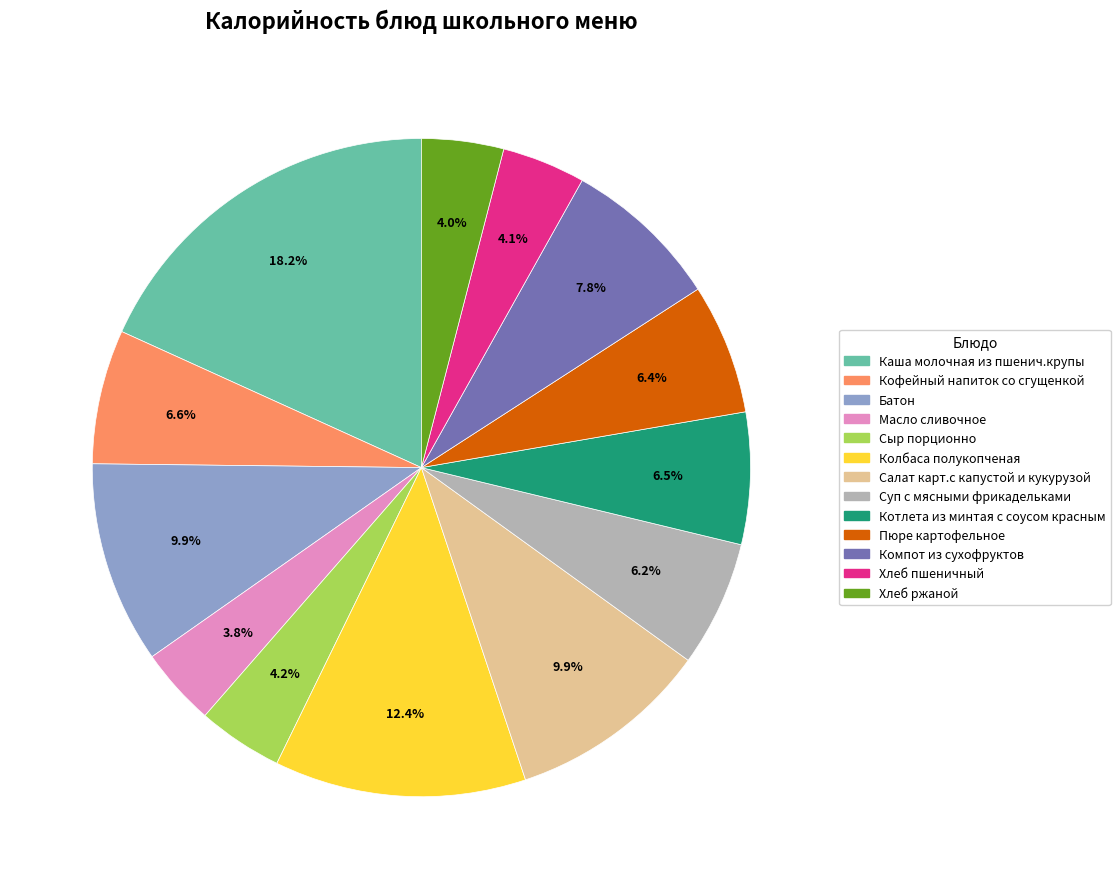

Does Каша молочная из пшенич.крупы represent more than half of the total?

No